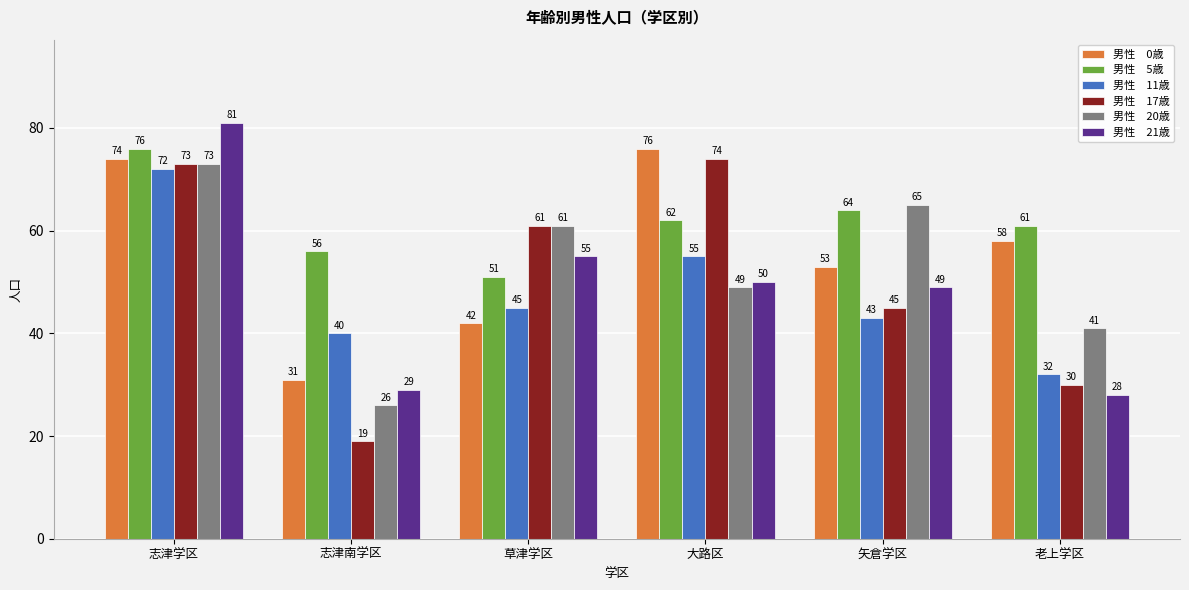

At which category is the sum across all series the highest?

志津学区